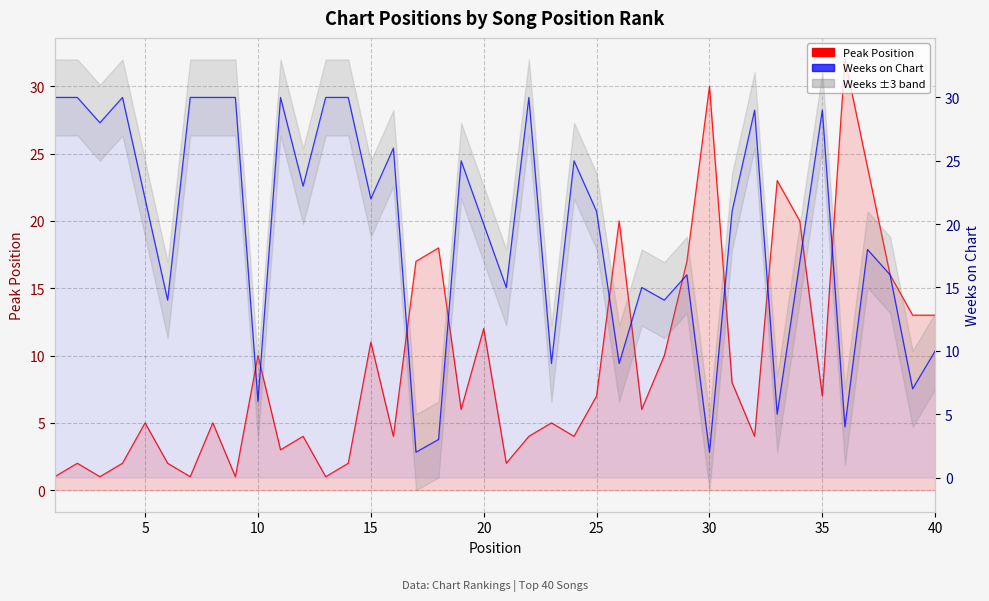

At how many categories does at least one series exceed 4?

40